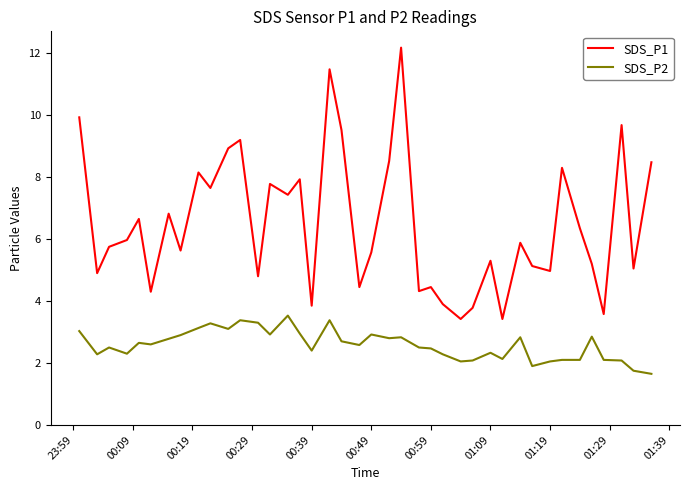

Count the number of categories in the chart.

40